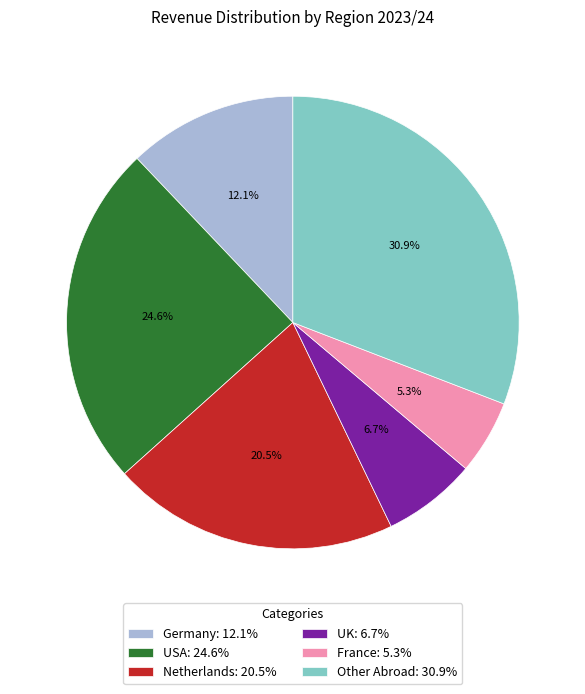

Rank the categories by value from highest to lowest.

Other Abroad, USA, Netherlands, Germany, UK, France